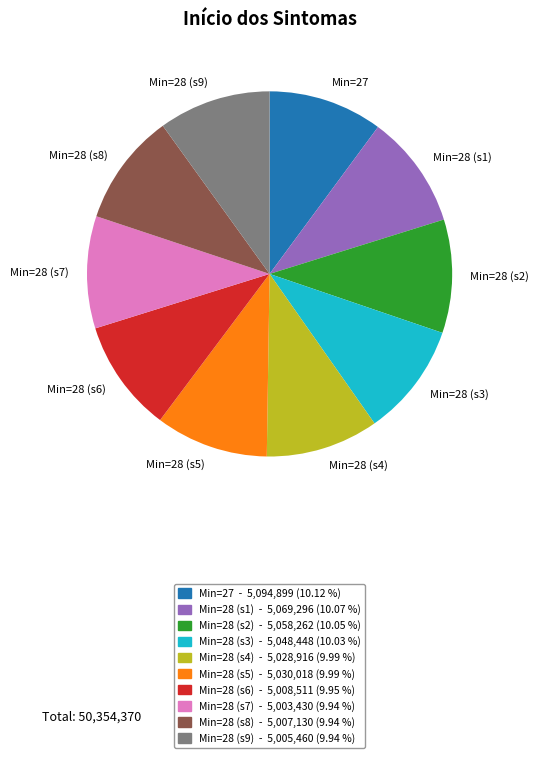

Does Min=28 (s3) account for over 50% of the chart?

No